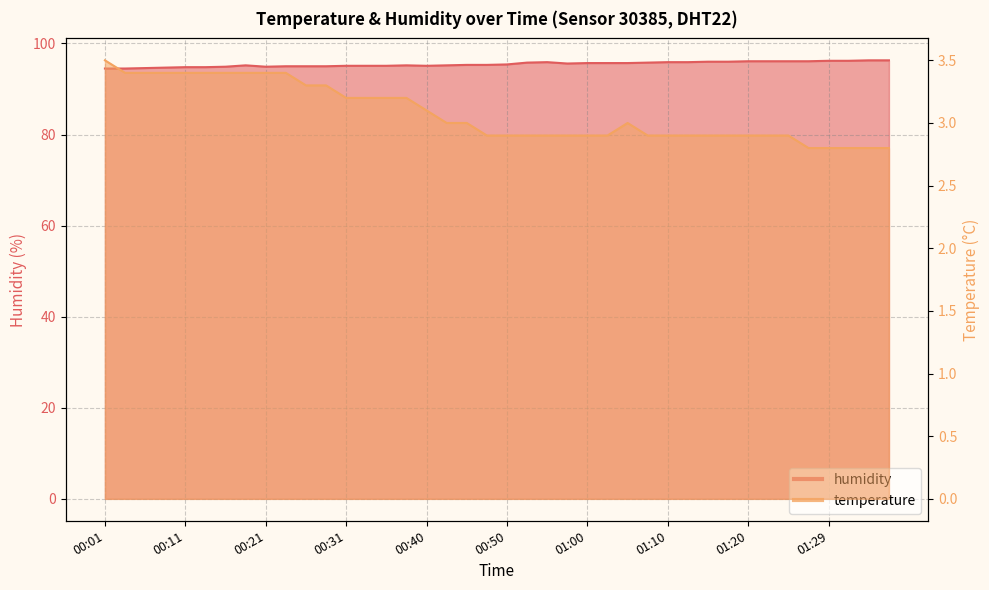

What is the smallest value displayed?

2.8